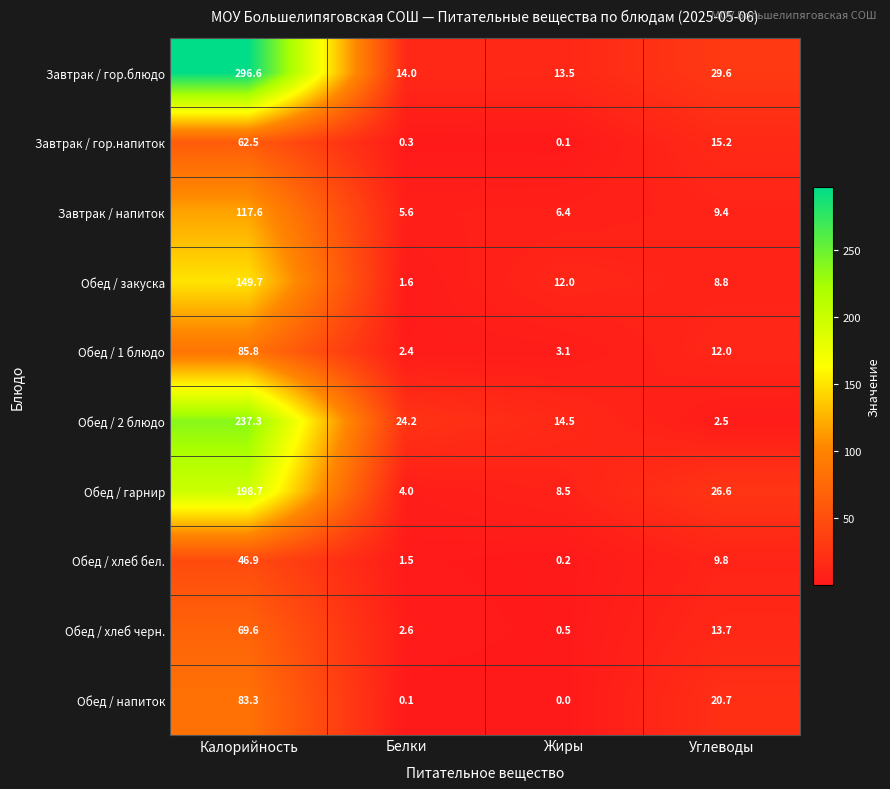

What is the sum of the Завтрак / напиток values at Белки and Углеводы?

15.0